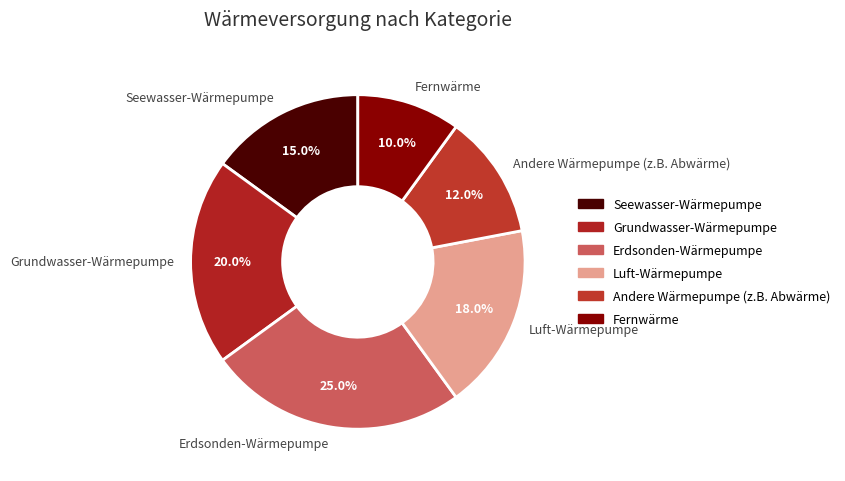

Approximately how many times larger is the value at Andere Wärmepumpe (z.B. Abwärme) compared to Luft-Wärmepumpe?

0.7